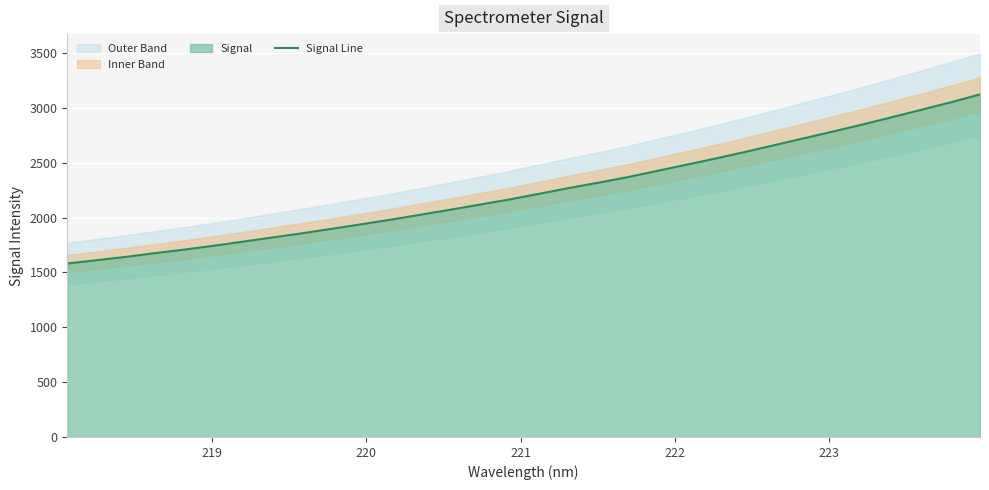

What is the maximum value for Signal Line?

3122.9